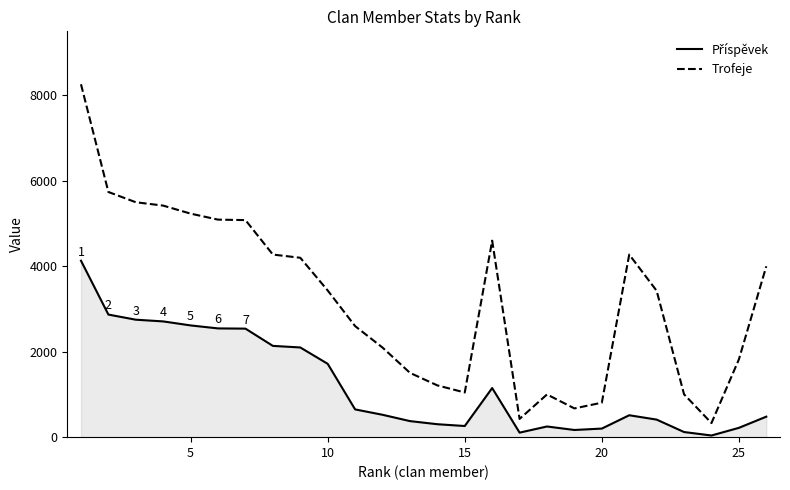

Which series has the largest total across all categories?

Trofeje